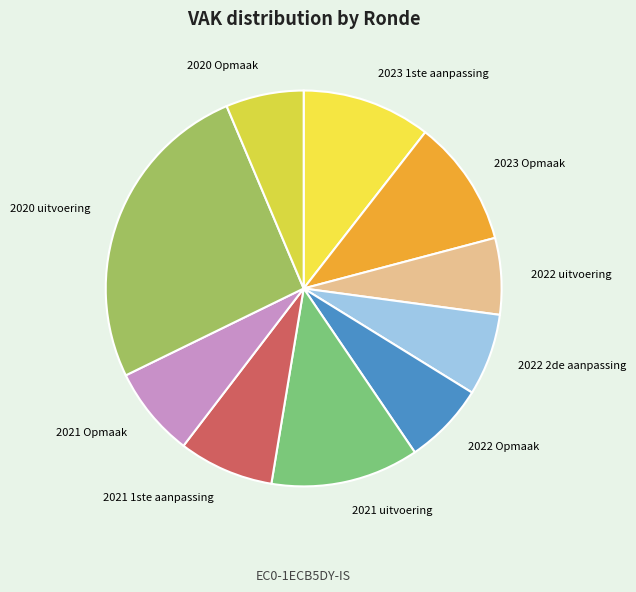

Approximately how many times larger is the value at 2021 Opmaak compared to 2020 uitvoering?

0.3